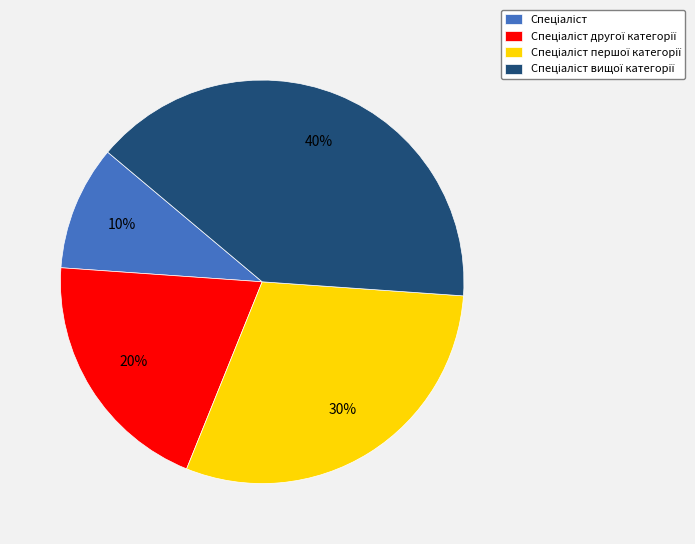

Does any single category account for the majority?

No